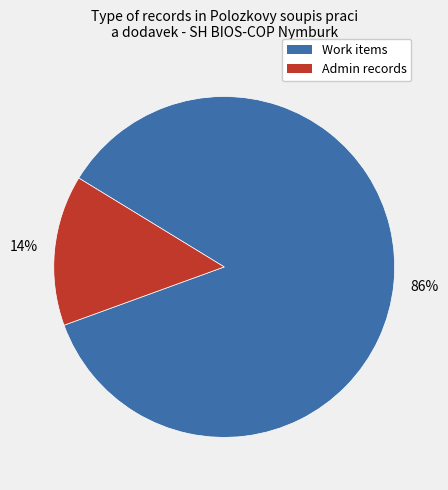

To the nearest percent, what is the average slice percentage?

50%